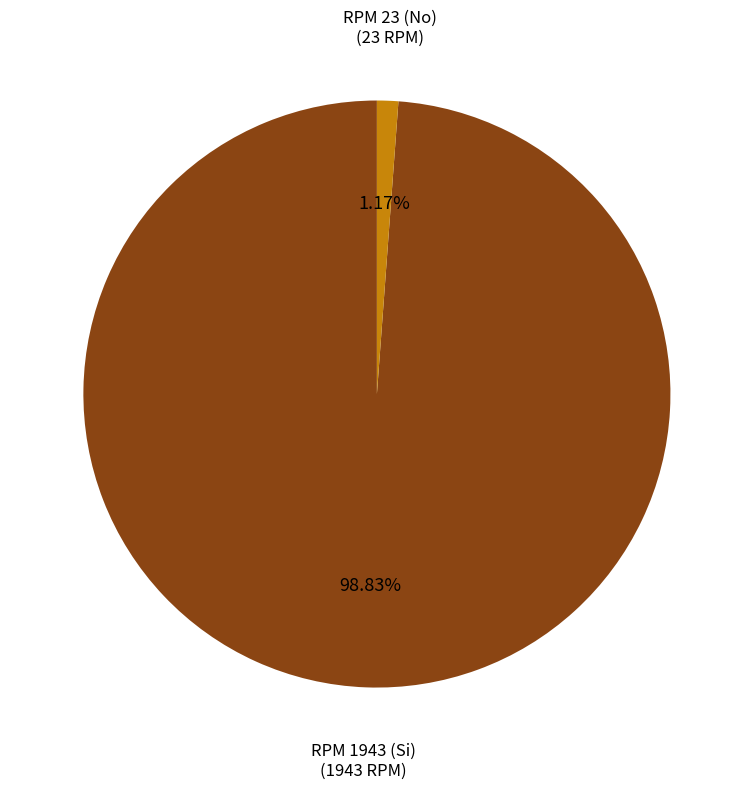

Does any single category account for the majority?

Yes